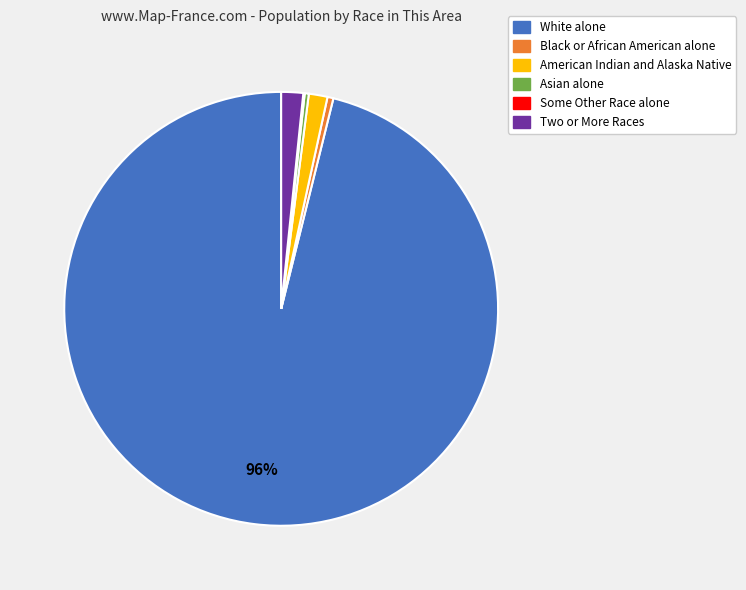

The American Indian and Alaska Native slice represents 1% of the pie. True or false?

True